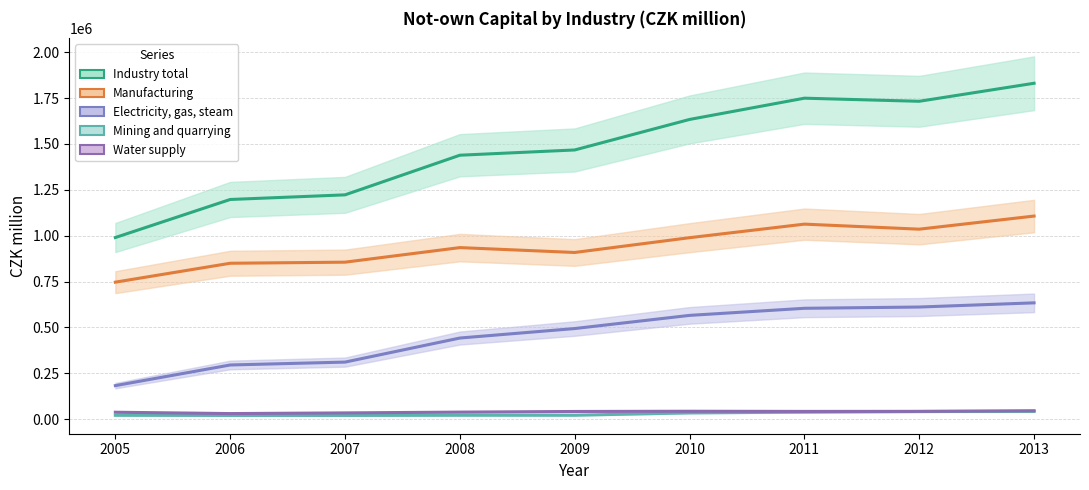

What is the value of the Industry total point at the 4th from the left?

1438349